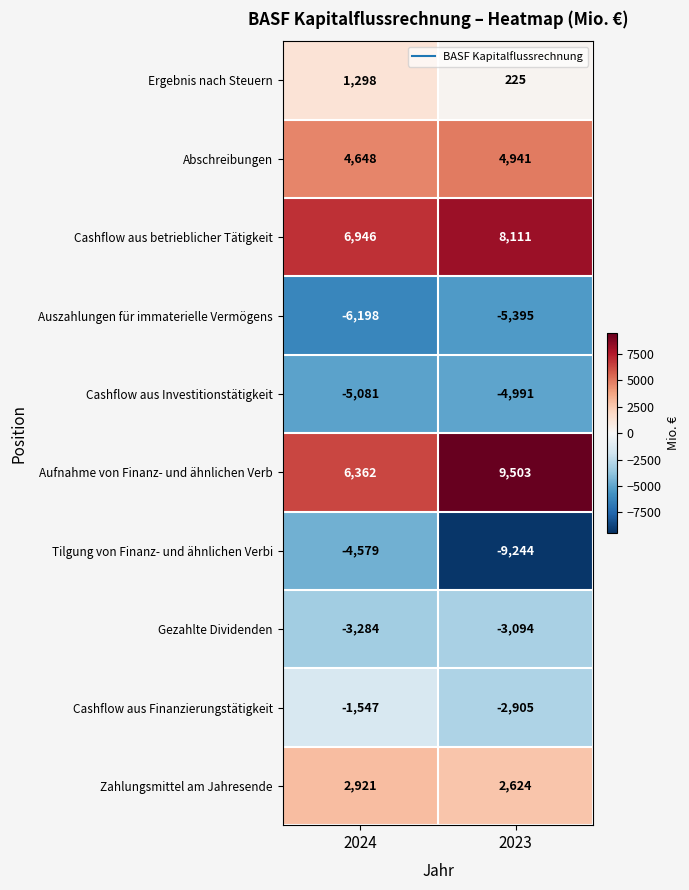

What is the difference between the Auszahlungen für immaterielle Vermögens values at 2024 and 2023?

803